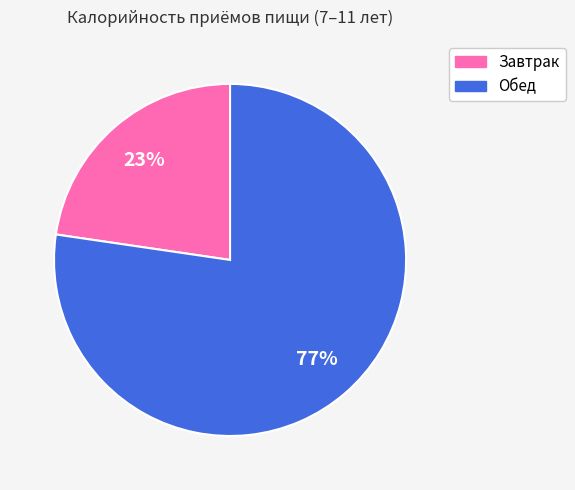

Which has a higher value, Завтрак or Обед?

Обед